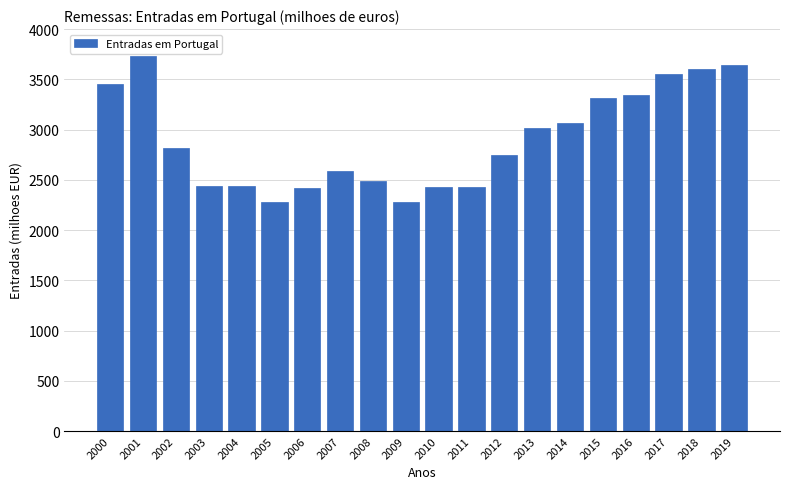

What is the greatest value displayed?

3736.8